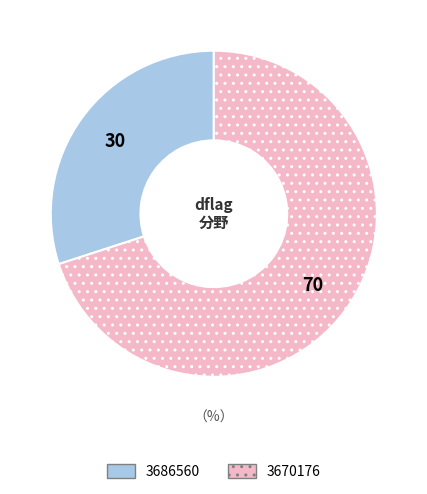

Does 3670176 represent more than half of the total?

Yes